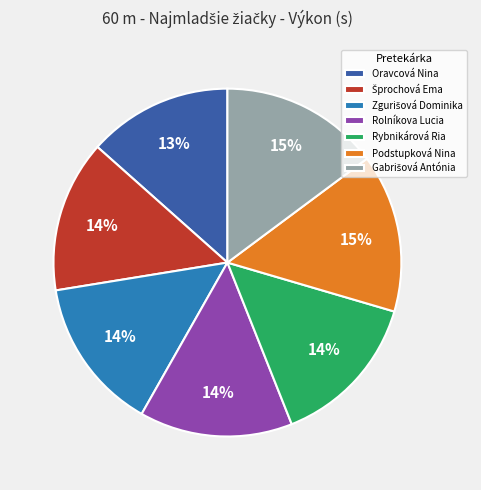

How many segments does this pie chart have?

7